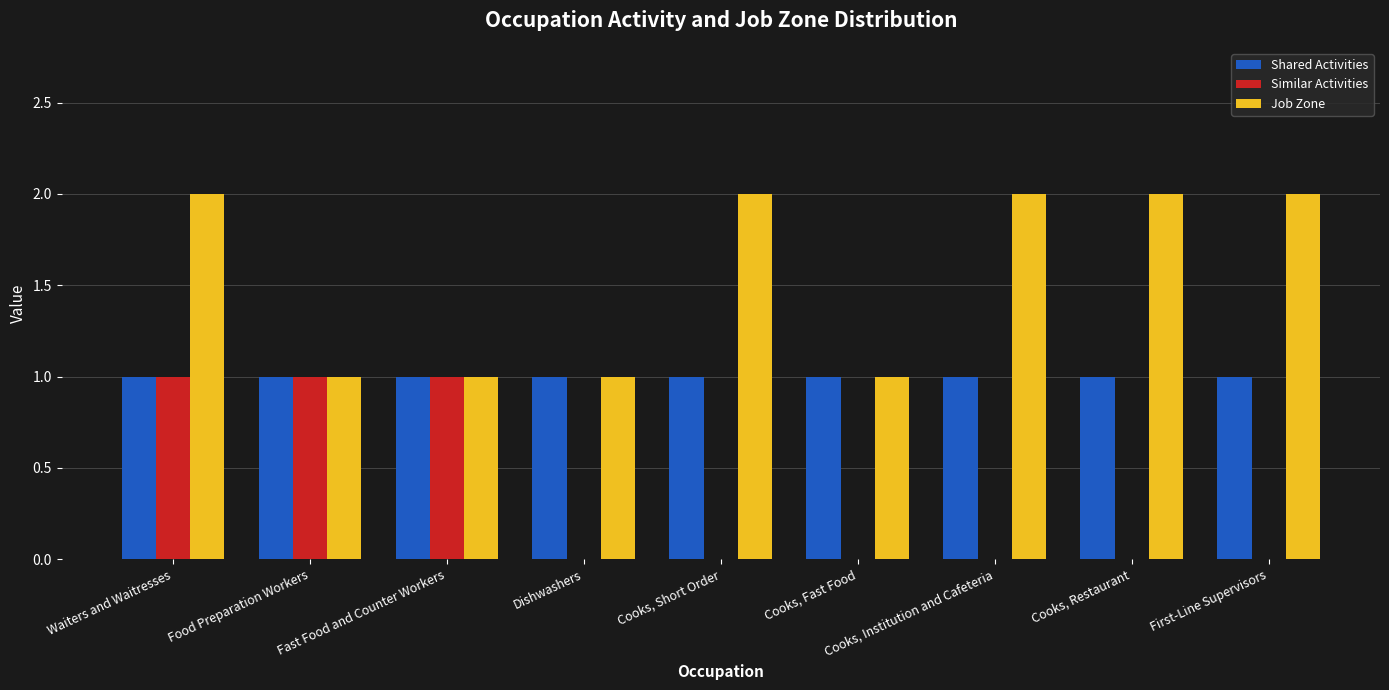

Which series changed the most between Waiters and Waitresses and Food Preparation Workers?

Job Zone